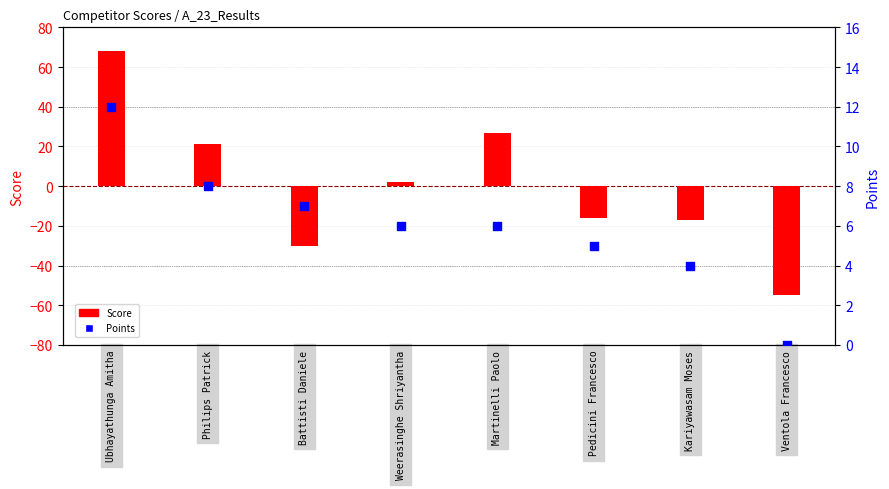

What are all the series names shown in the legend?

Score, Points